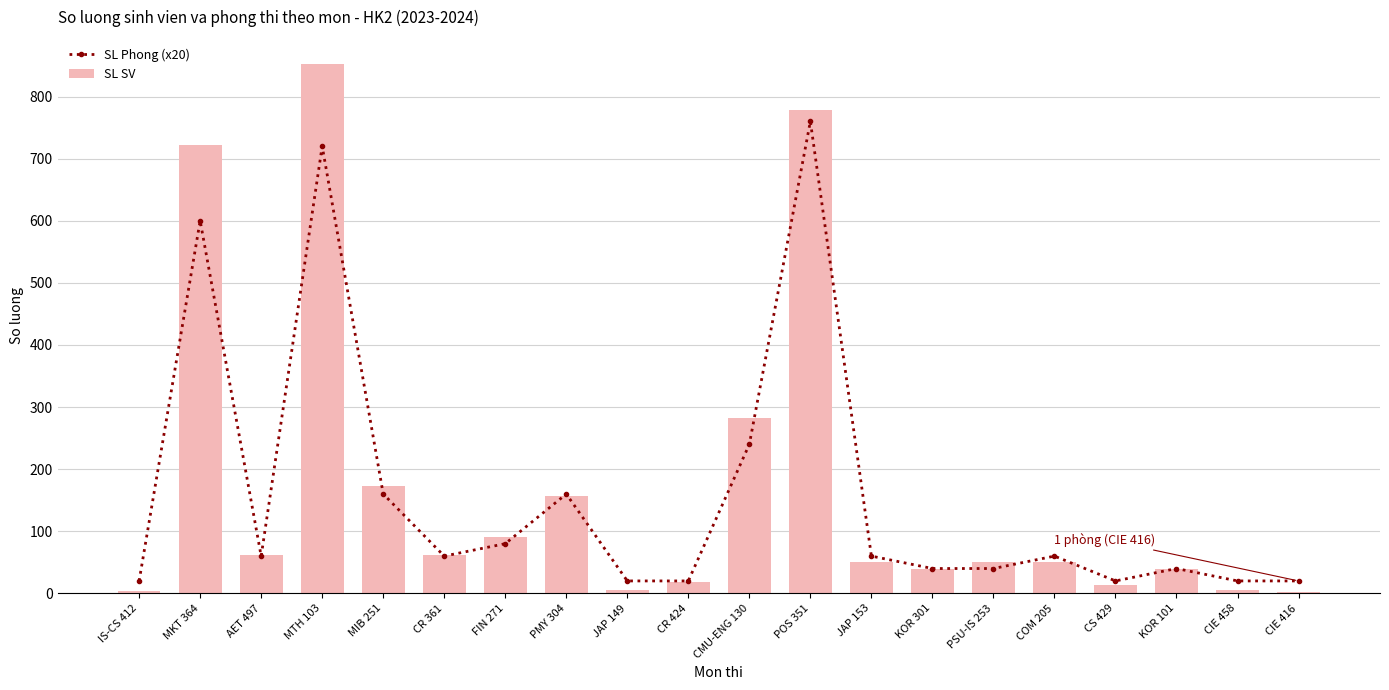

Rank the series at CR 361 from highest to lowest value.

SL SV, SL Phong (x20)